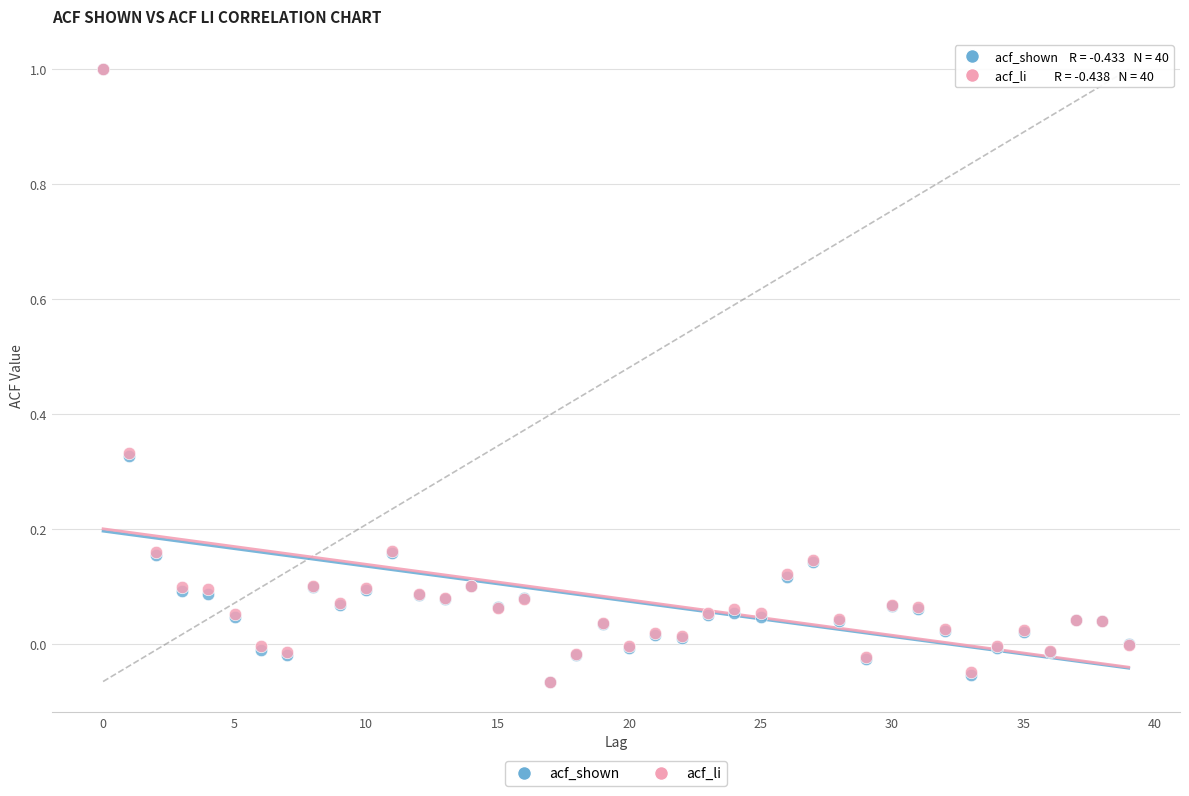

What are all the series names shown in the legend?

acf_shown, acf_li